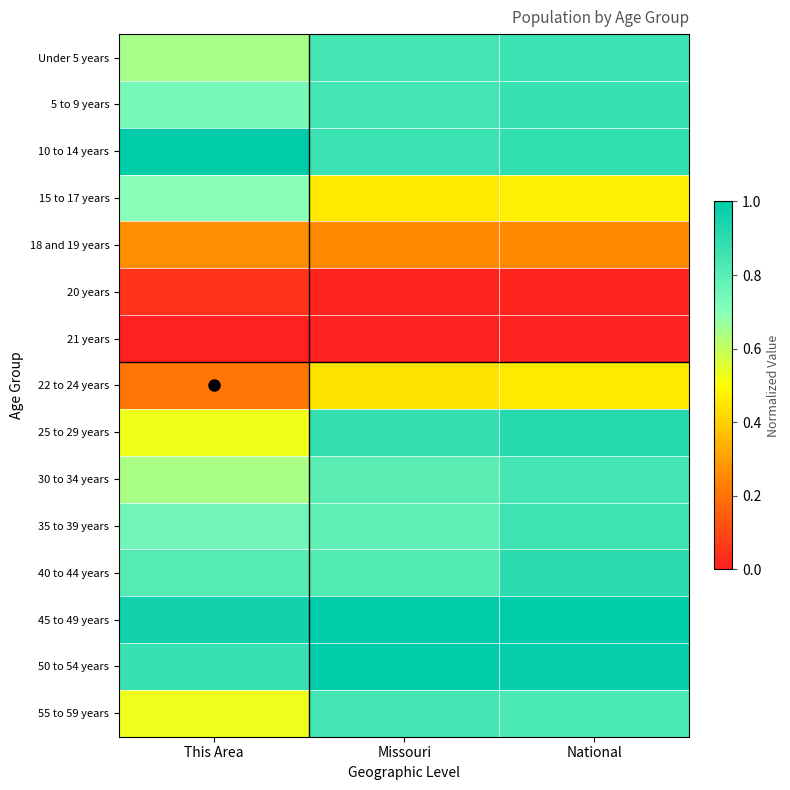

Which has a higher value, Missouri or This Area?

Missouri